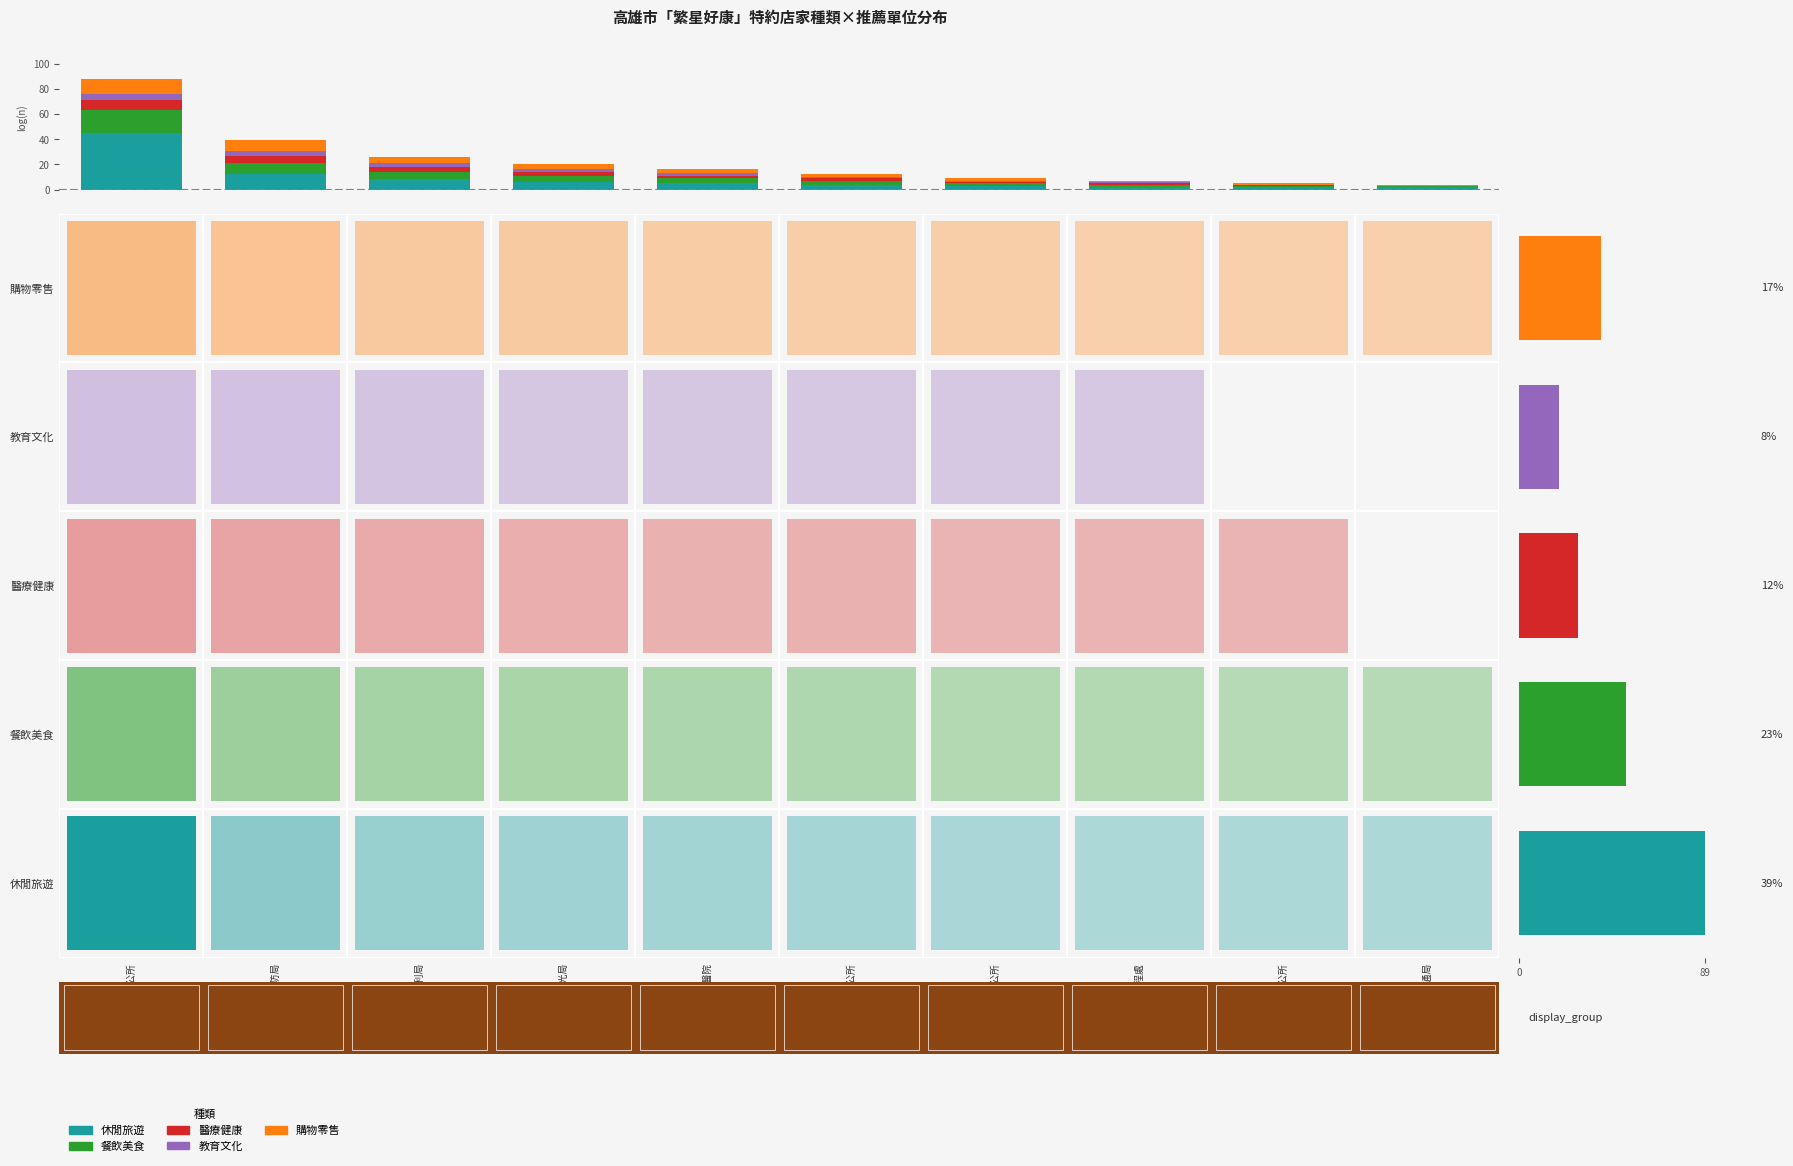

Rank the series by their maximum value, from highest to lowest.

休閒旅遊, 餐飲美食, 購物零售, 醫療健康, 教育文化